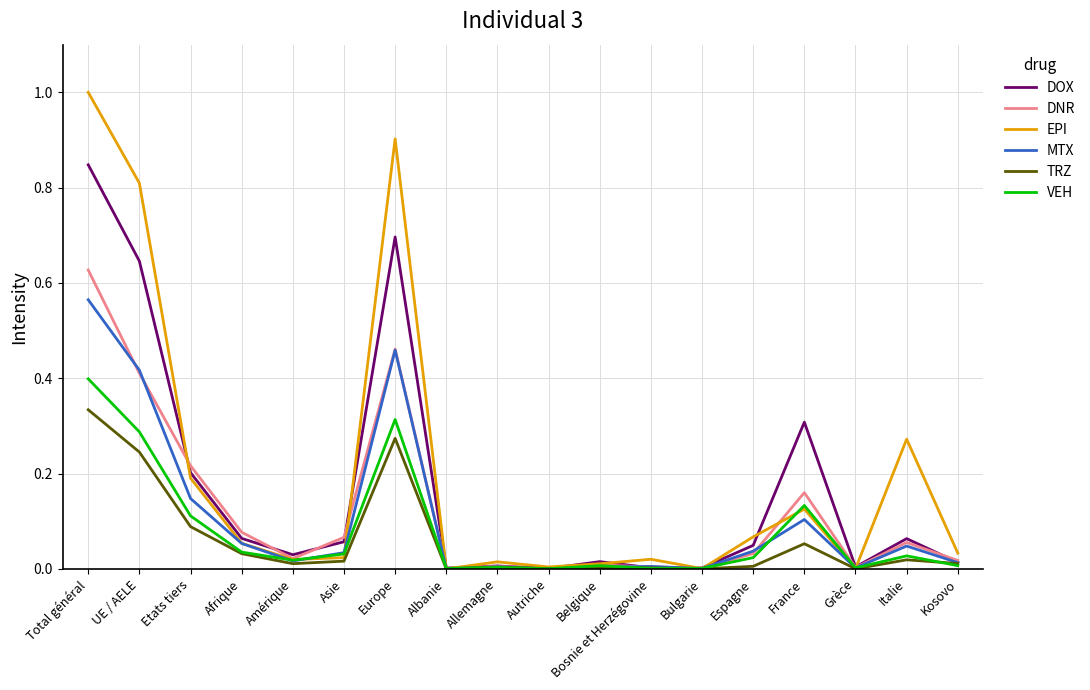

Rank the series by their maximum value, from highest to lowest.

EPI, DOX, DNR, MTX, VEH, TRZ